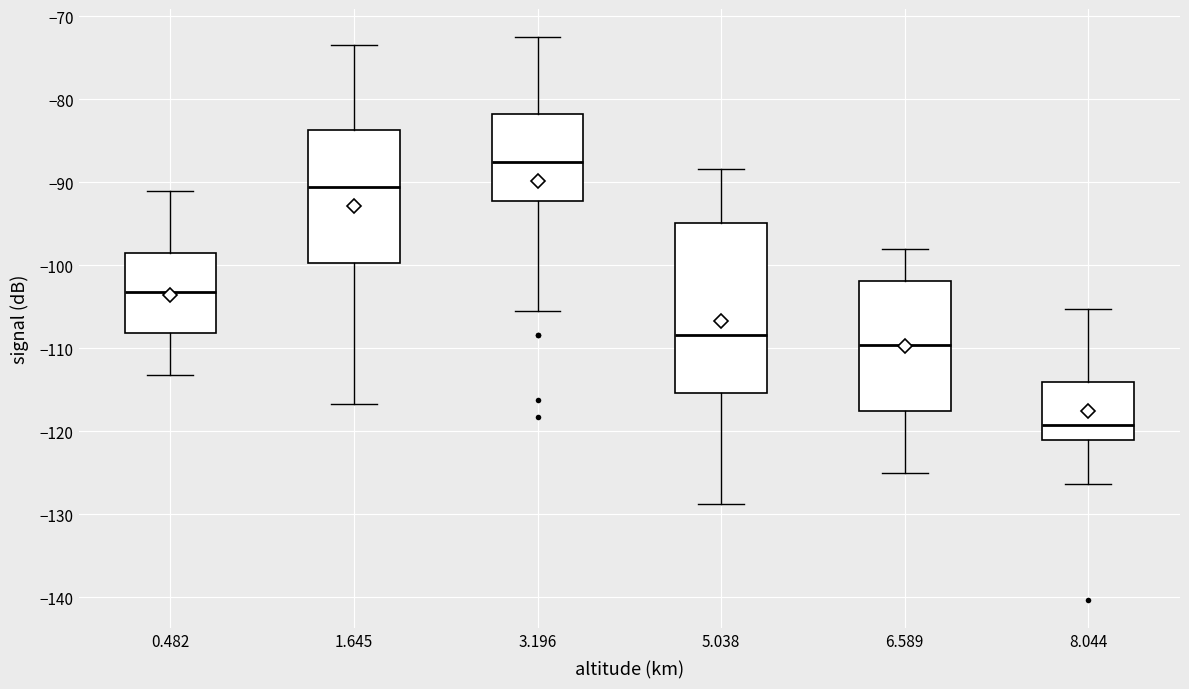

Comparing the boxes themselves (not the whiskers), which one is the tallest?

5.038